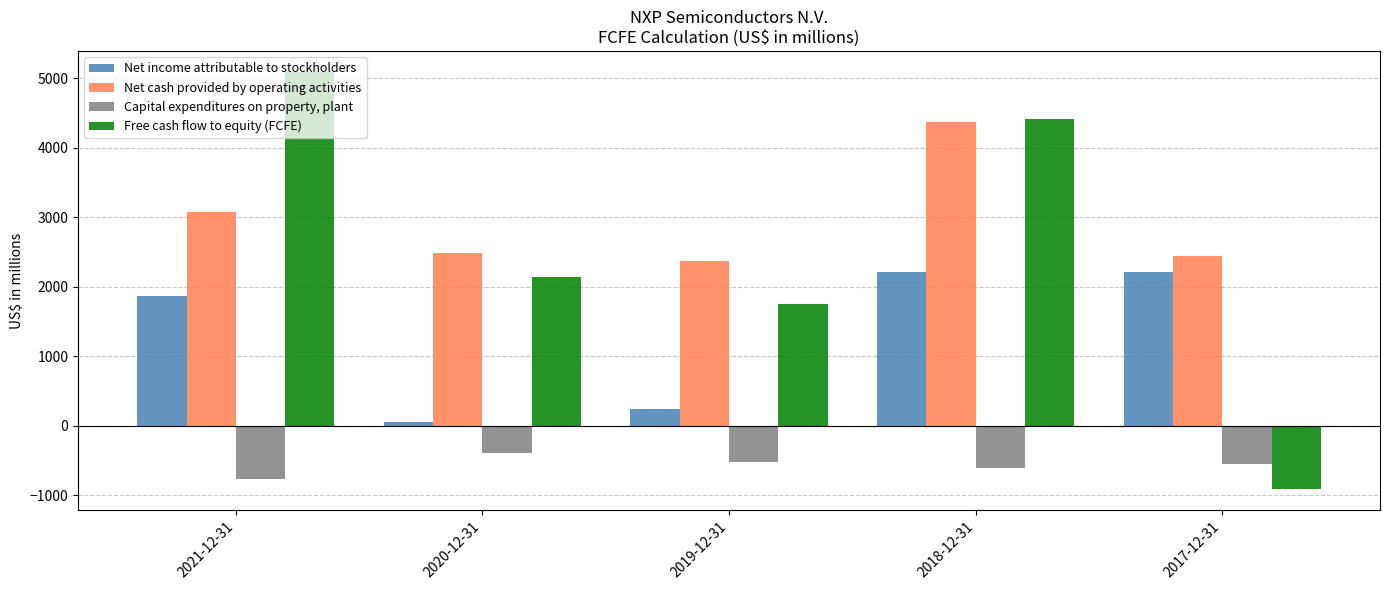

At which label does Net cash provided by operating activities reach its minimum?

2019-12-31